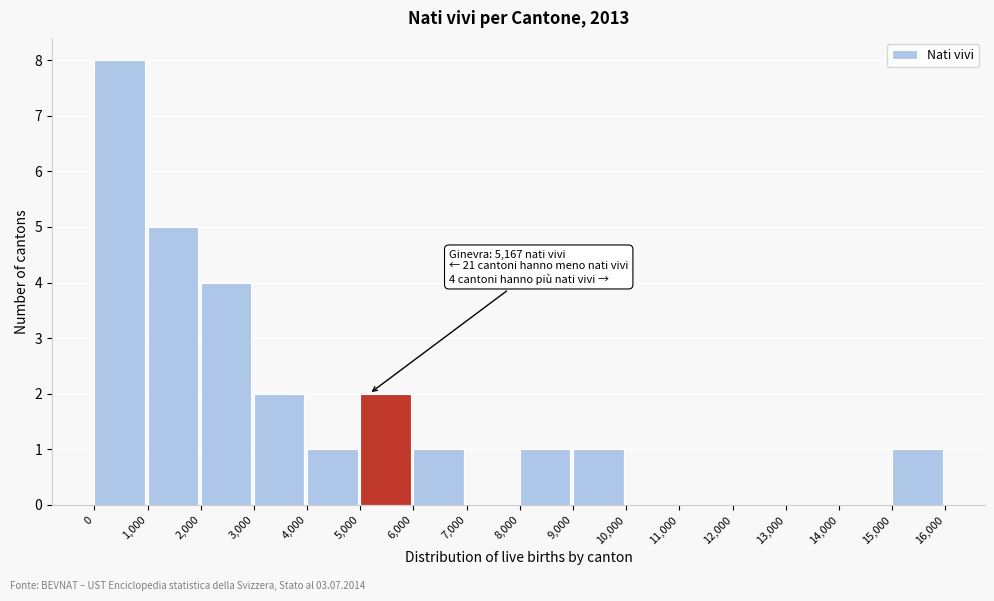

Which range on the x-axis has the tallest bar?

0 to 1,000